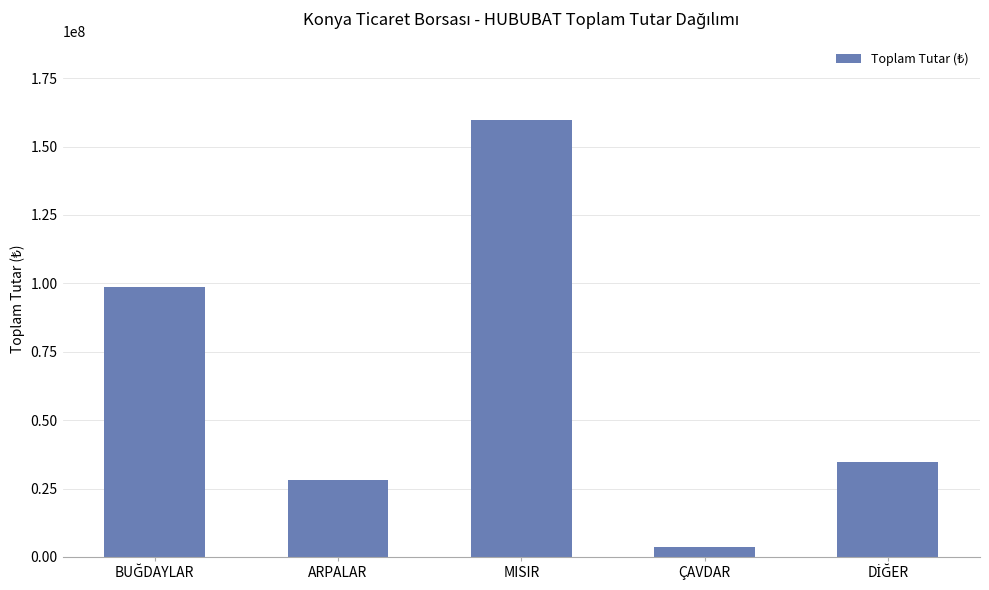

Are the bars grouped side by side (vs. stacked)?

No